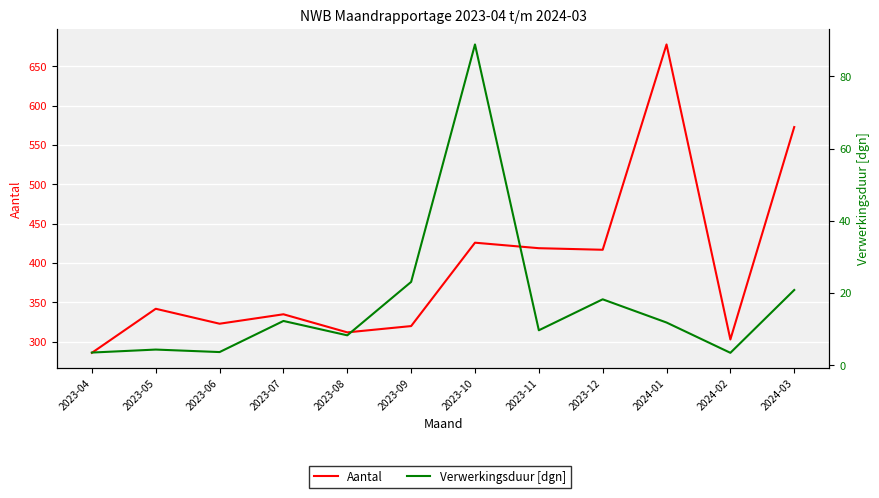

List the series in order of their overall mean, lowest first.

Verwerkingsduur [dgn], Aantal